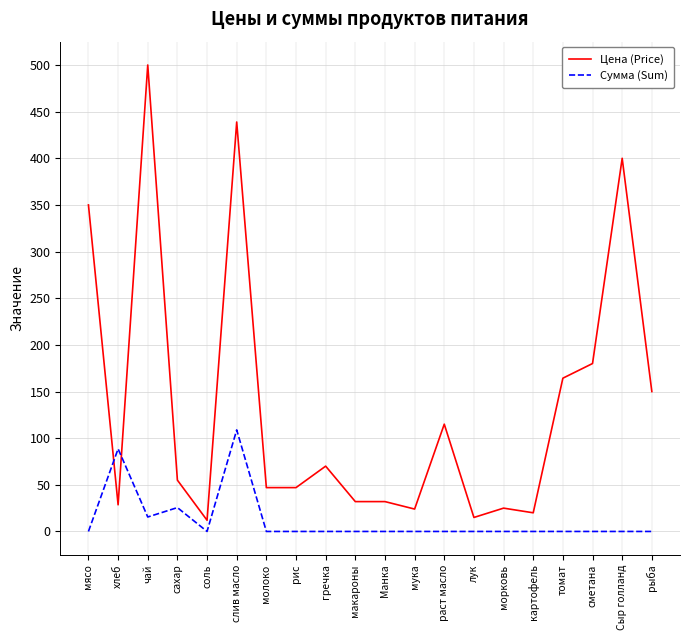

Is it true that Сумма (Sum) equals 71.6 at рис?

False